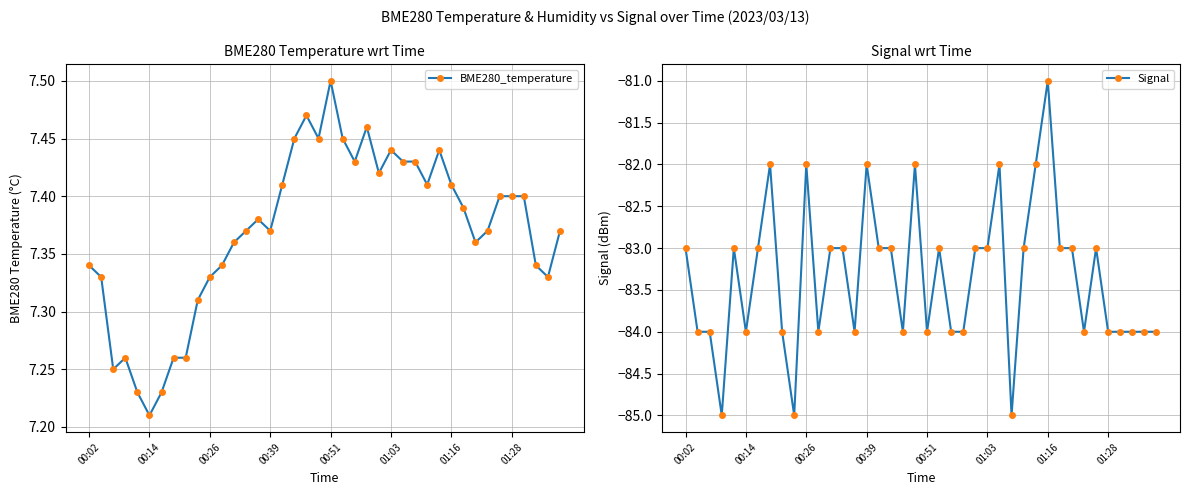

What is the maximum value for Signal?

-81